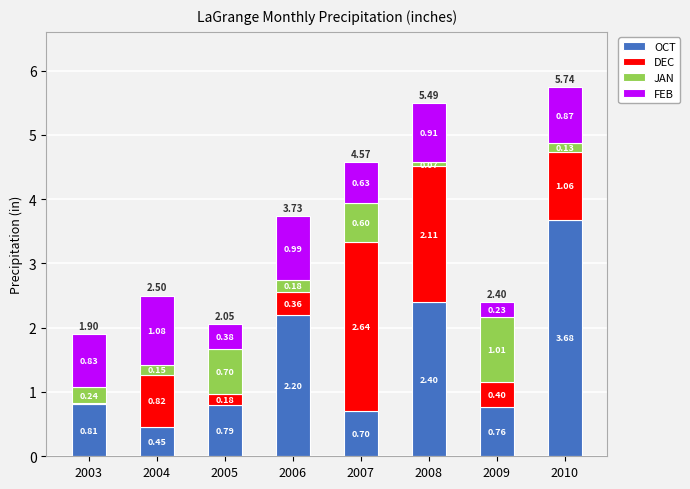

What is the difference between the maximum and minimum values in the OCT series?

3.2